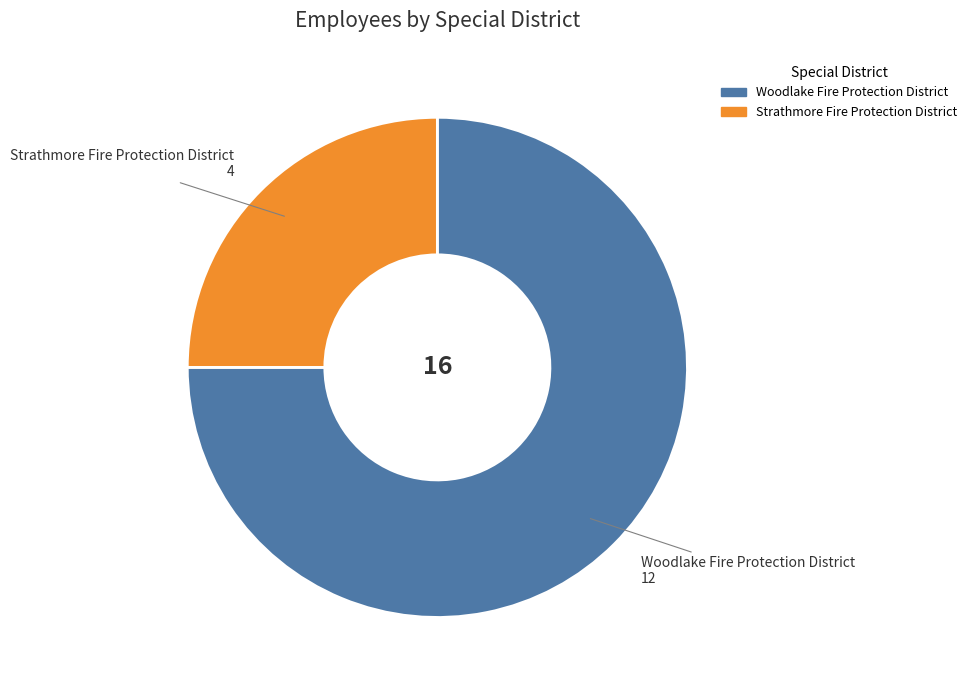

Which slice is the largest?

Woodlake Fire Protection District